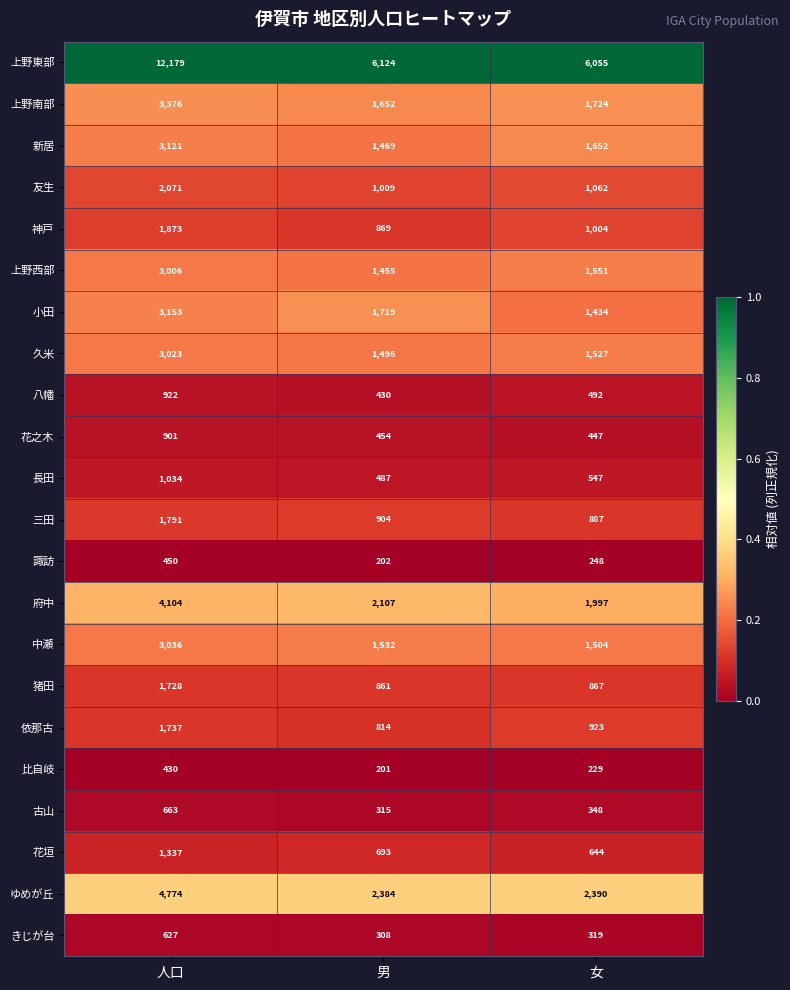

List the labels in order of 神戸 value, smallest first.

男, 女, 人口